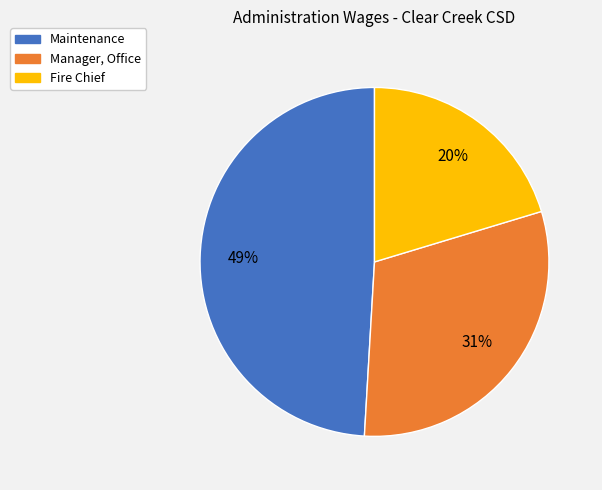

Is there any slice that represents more than half of the pie?

No